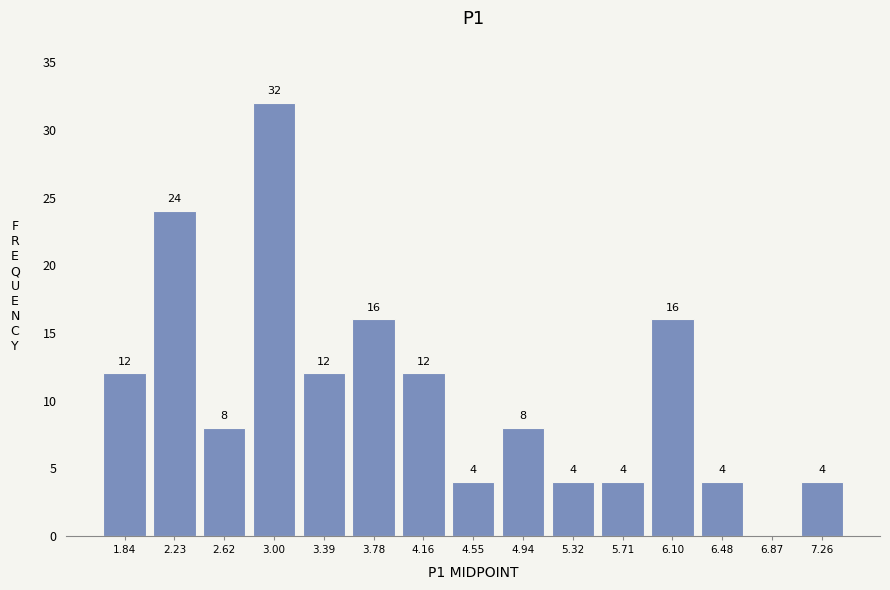

Over which range of the x-axis is the bar tallest?

2.80 to 3.20